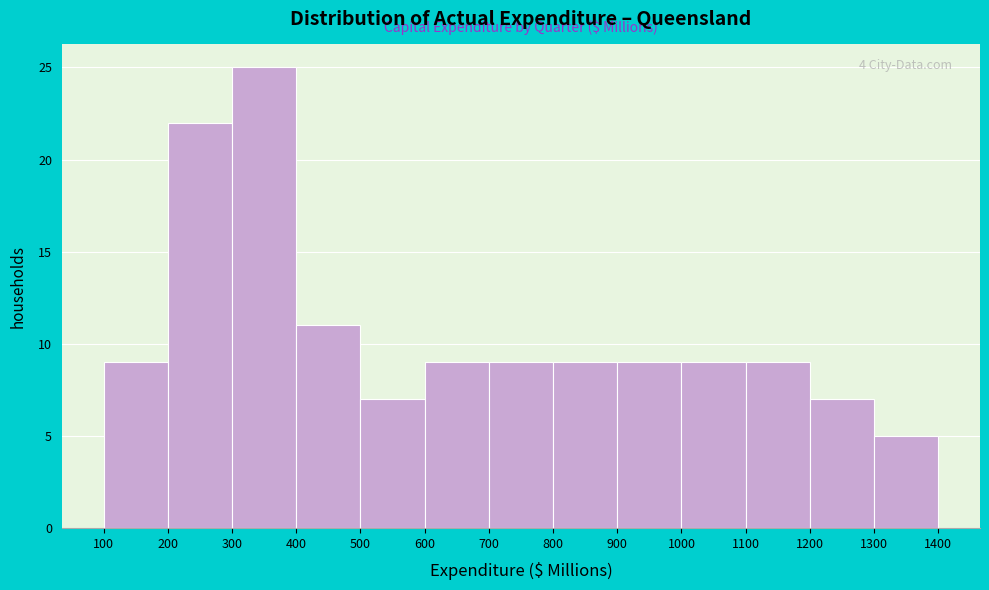

Over which range of the x-axis is the bar tallest?

300 to 400